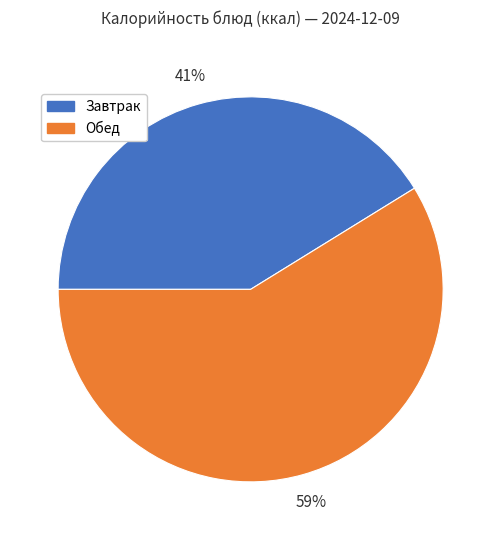

To the nearest percent, what percentage of the pie is Обед?

59%